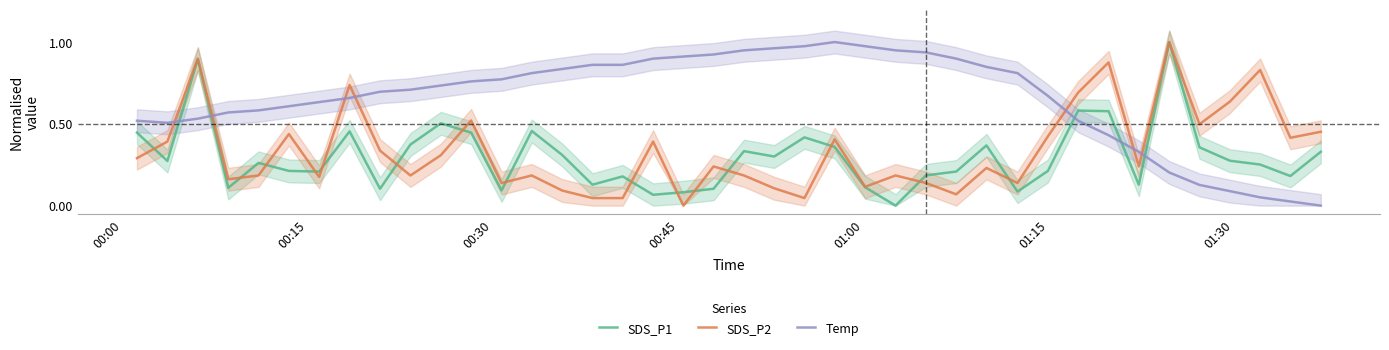

Reading right to left, list all the values displayed in this chart.

SDS_P1: 0.3	0.2	0.3	0.3	0.4	1.0	0.1	0.6	0.6	0.2	0.1	0.4	0.2	0.2	0.0	0.1	0.4	0.4	0.3	0.3	0.1	0.1	0.1	0.2	0.1	0.3	0.5	0.1	0.4	0.5	0.4	0.1	0.5	0.2	0.2	0.3	0.1	0.9	0.3	0.4
SDS_P2: 0.5	0.4	0.8	0.6	0.5	1.0	0.2	0.9	0.7	0.4	0.1	0.2	0.1	0.1	0.2	0.1	0.4	0.0	0.1	0.2	0.2	0.0	0.4	0.0	0.0	0.1	0.2	0.1	0.5	0.3	0.2	0.3	0.7	0.2	0.4	0.2	0.2	0.9	0.4	0.3
Temp: 0.0	0.0	0.1	0.1	0.1	0.2	0.3	0.4	0.5	0.7	0.8	0.8	0.9	0.9	0.9	1.0	1.0	1.0	1.0	0.9	0.9	0.9	0.9	0.9	0.9	0.8	0.8	0.8	0.8	0.7	0.7	0.7	0.7	0.6	0.6	0.6	0.6	0.5	0.5	0.5